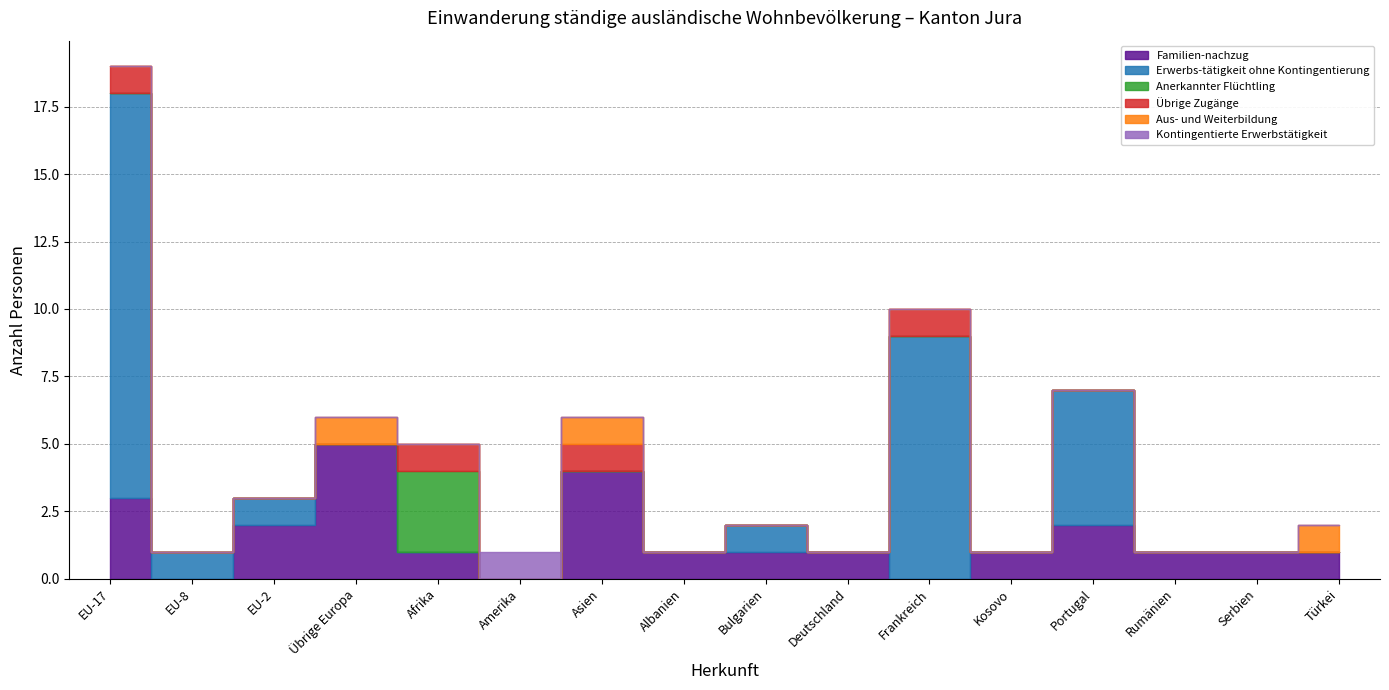

Between which two adjacent categories do Erwerbs-tätigkeit ohne Kontingentierung and Familien-nachzug first intersect?

EU-8 and EU-2